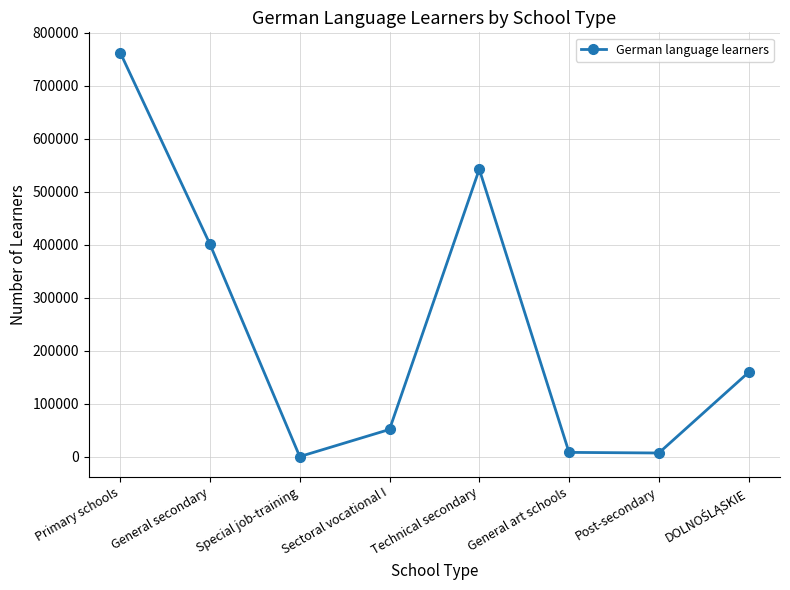

Between Sectoral vocational I and Special job-training, which is larger?

Sectoral vocational I